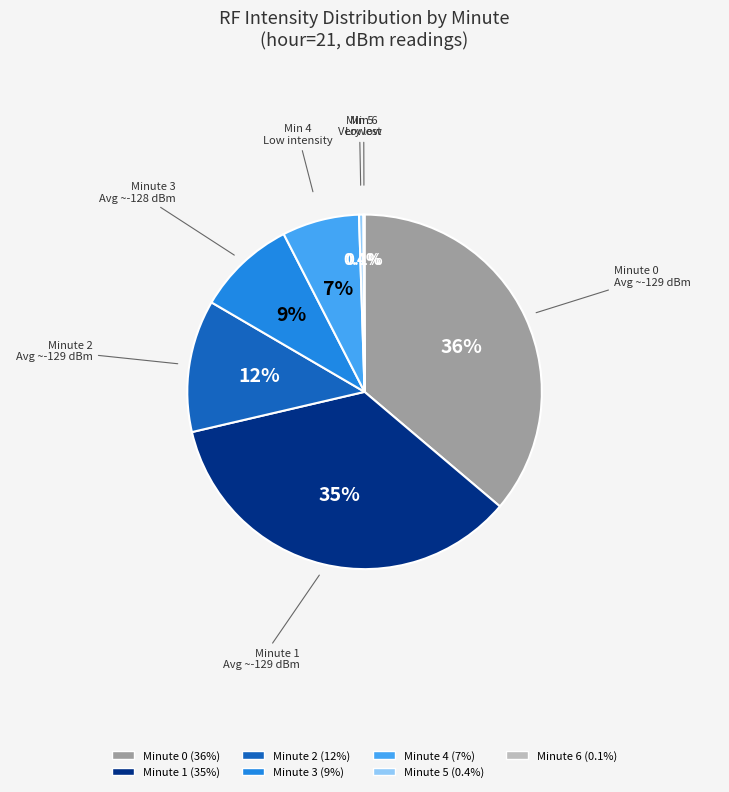

What percentage do Minute 1 and Minute 4 together represent?

42.2%